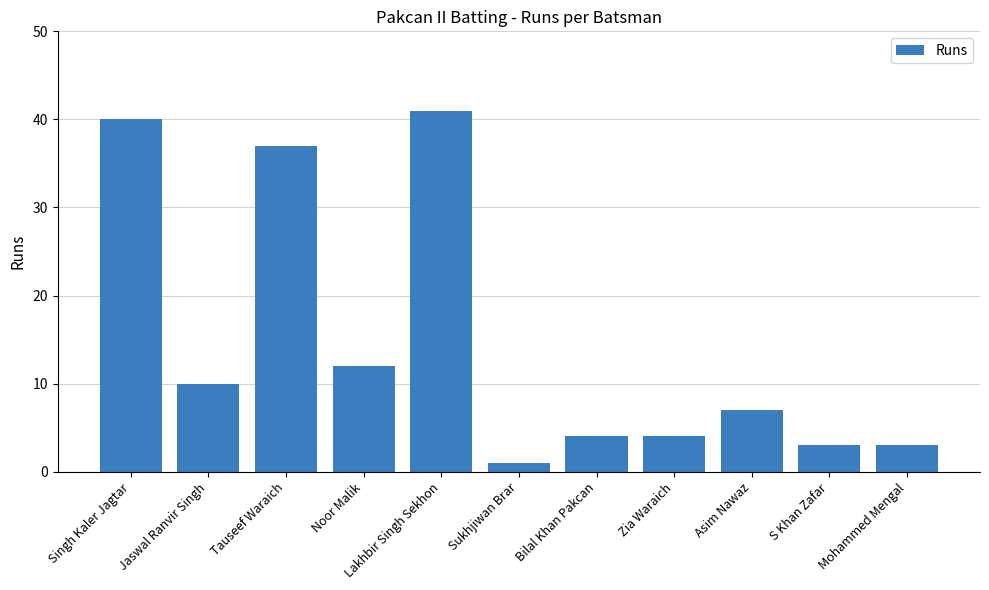

How many categories are shown in the chart?

11